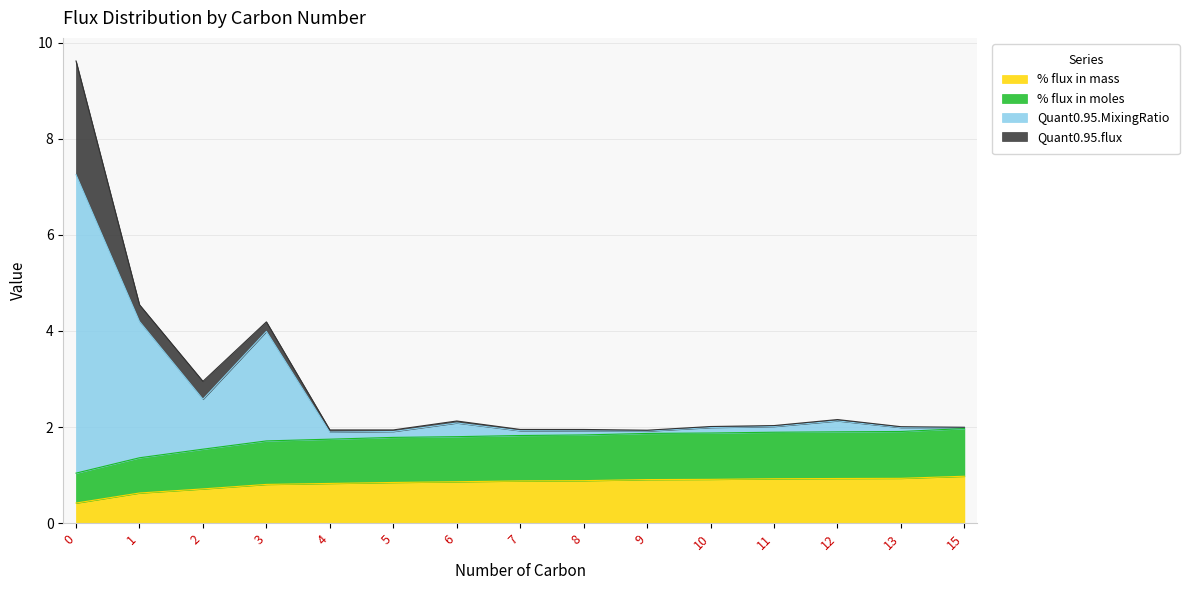

What is the lowest value of the % flux in mass series?

0.4